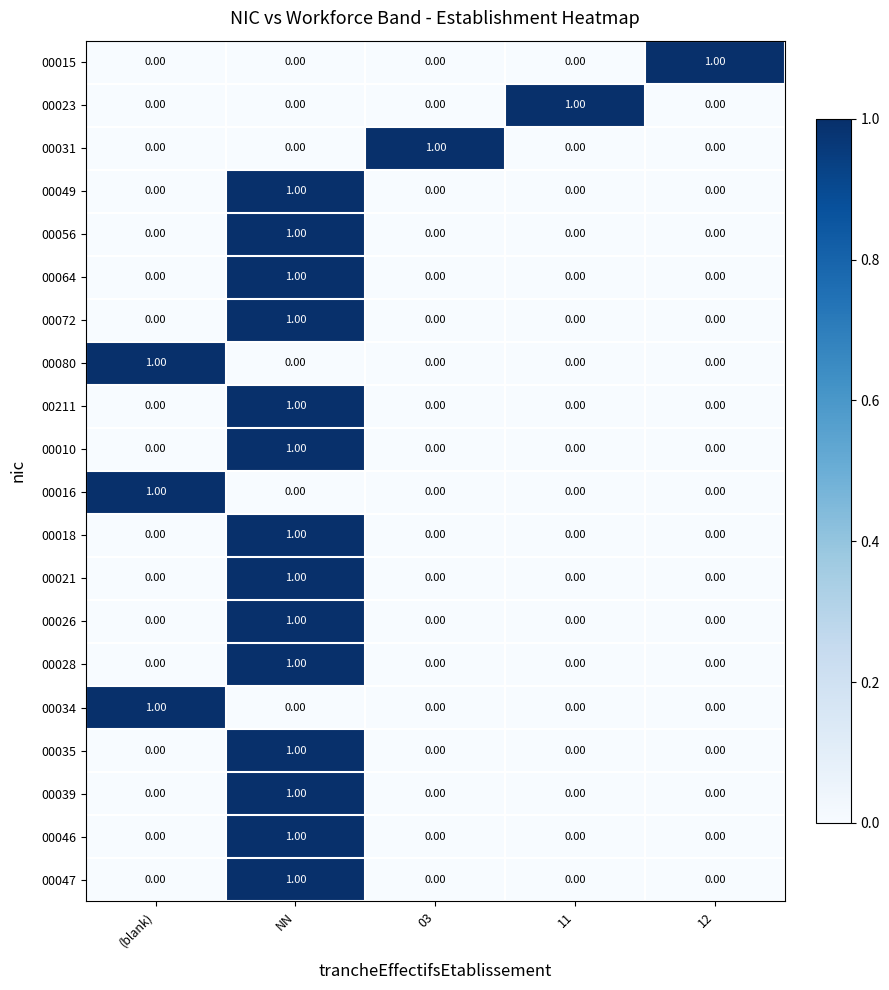

At how many categories does at least one series exceed 0?

5